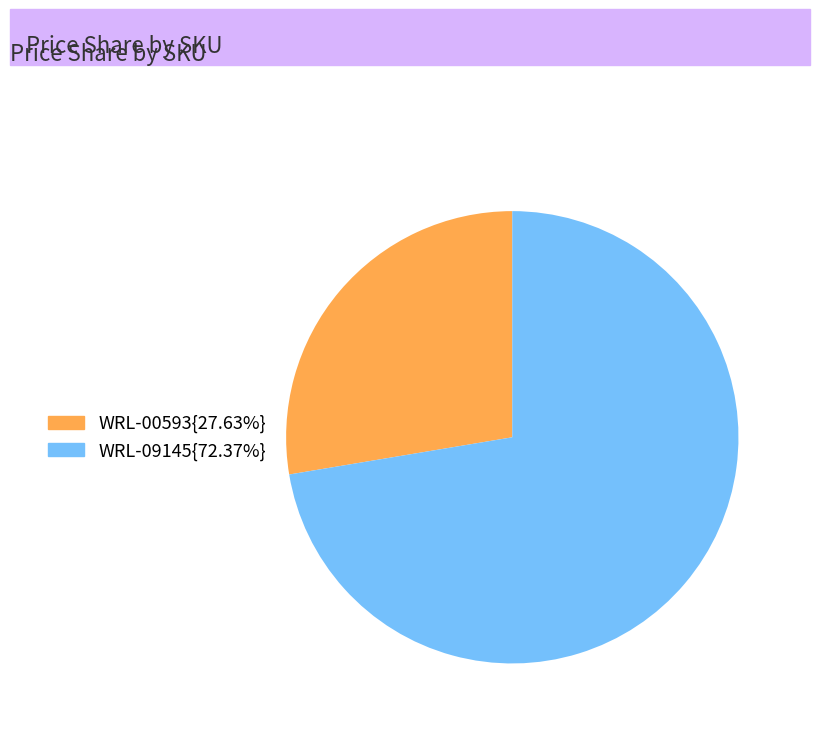

Is there a majority slice in this chart?

Yes